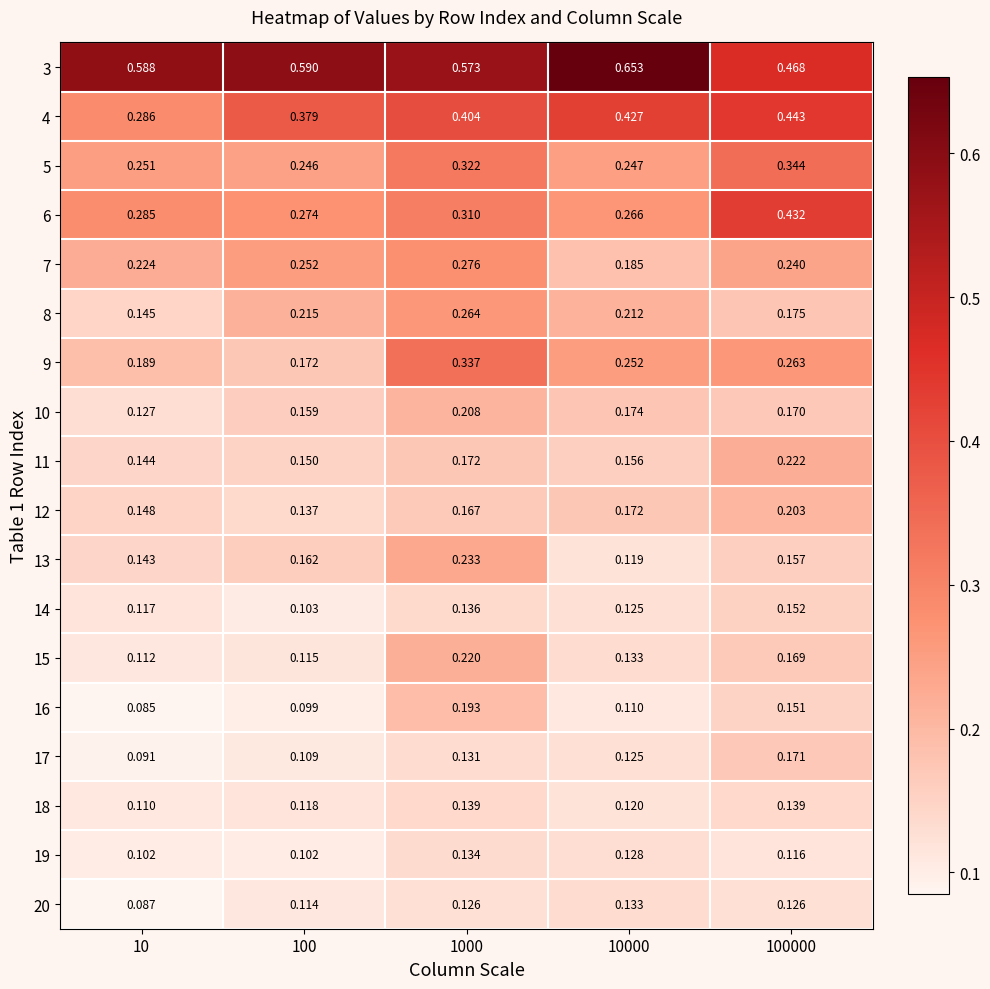

Is the value of 5 at 100000 greater than the value of 10 at 10?

Yes